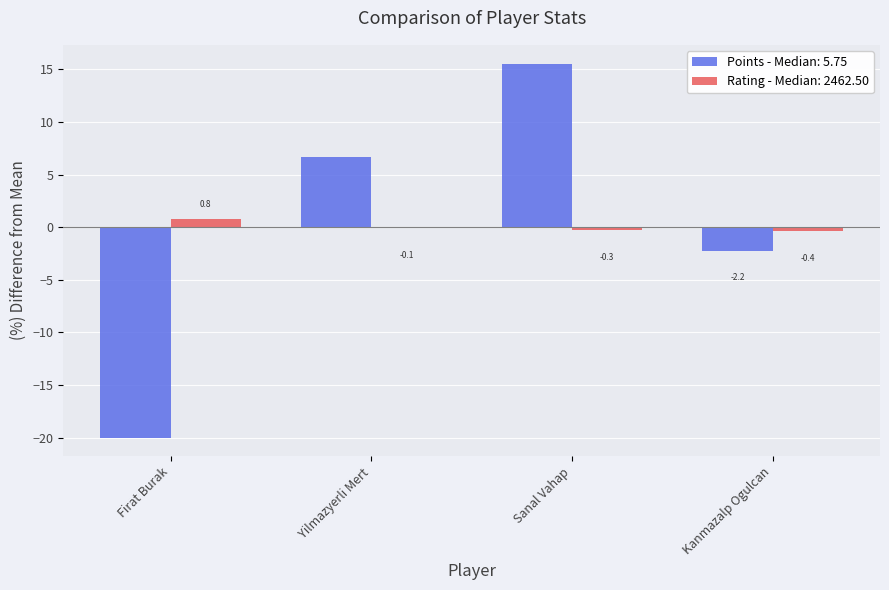

Where is Points - Median: 5.75 nearest to the value -2?

Kanmazalp Ogulcan